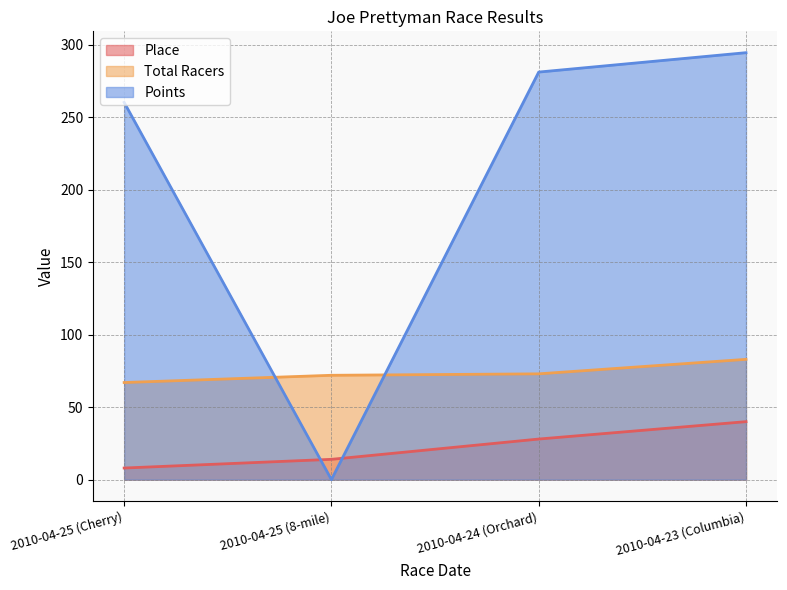

What is the total value across all series at 2010-04-25 (8-mile)?

86.0